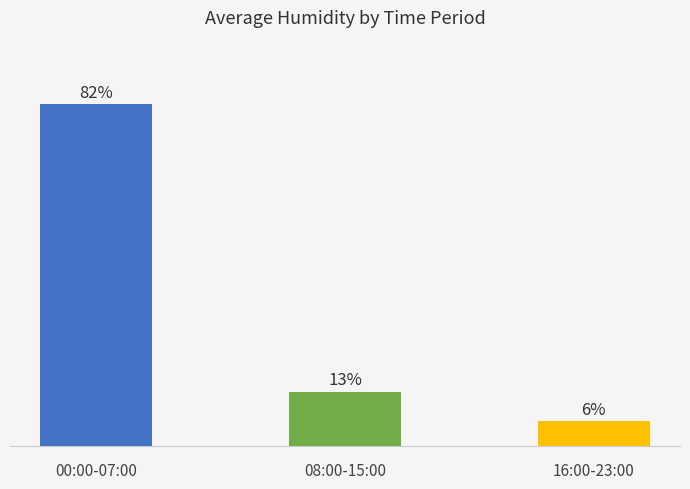

Rank the categories by value from lowest to highest.

16:00-23:00, 08:00-15:00, 00:00-07:00